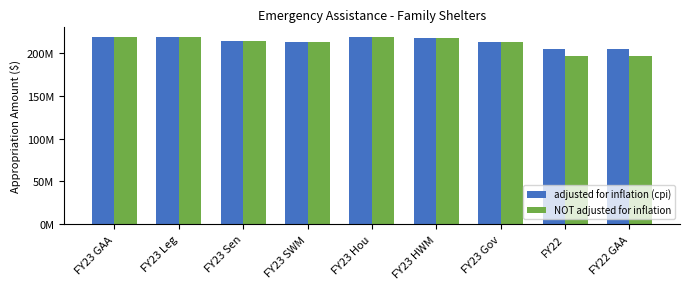

At which label is NOT adjusted for inflation closest to 208200903?

FY23 Gov